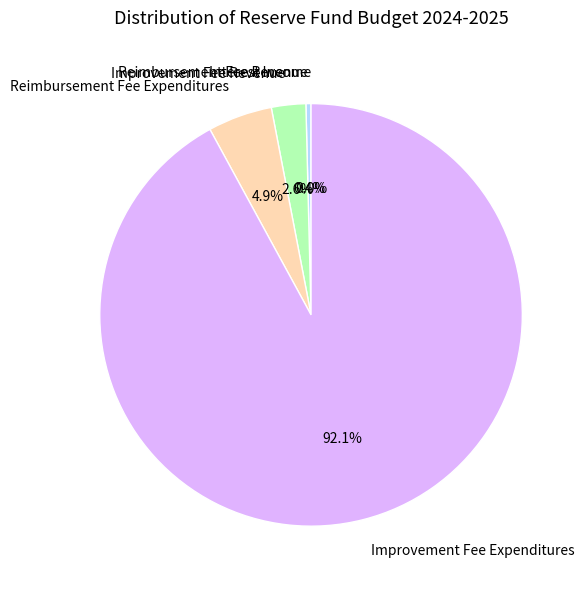

Is it true that Improvement Fee Revenue is 15% of the pie?

False